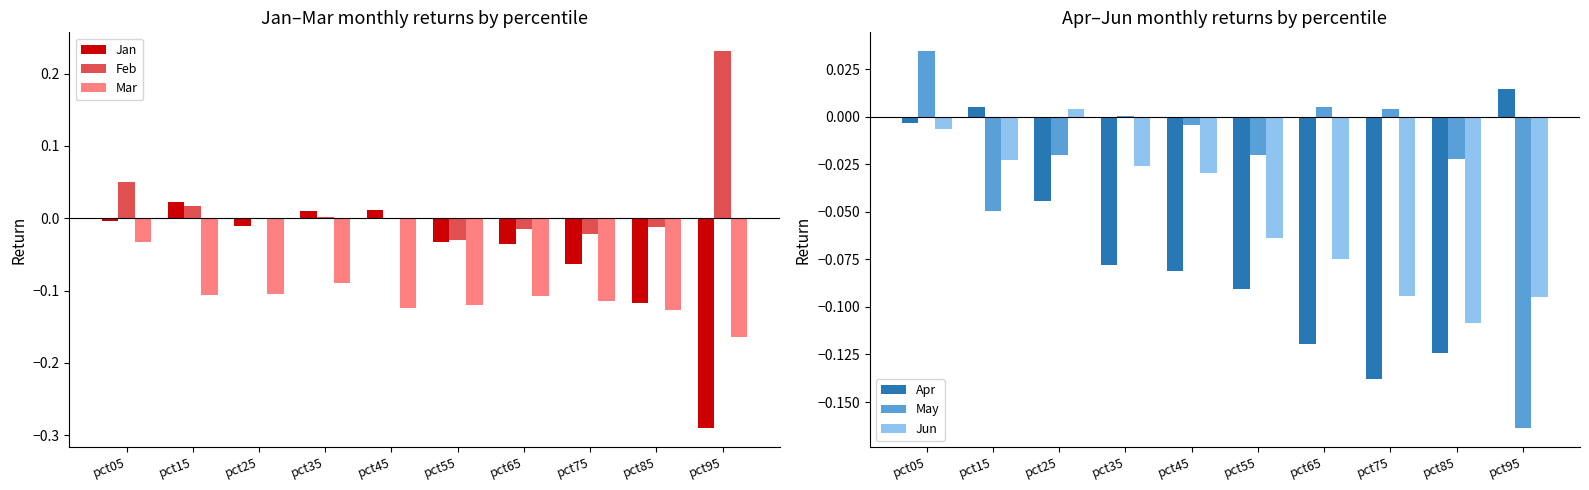

Rank the series at pct75 from lowest to highest value.

Apr, Mar, Jun, Jan, Feb, May